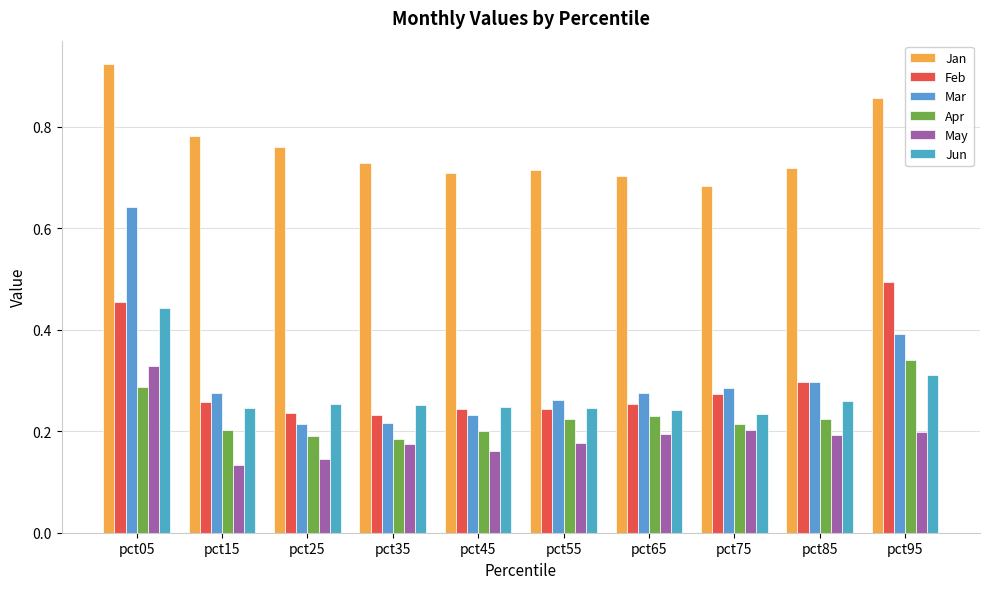

True or false: Jan has a value of 0.8 at pct25.

True